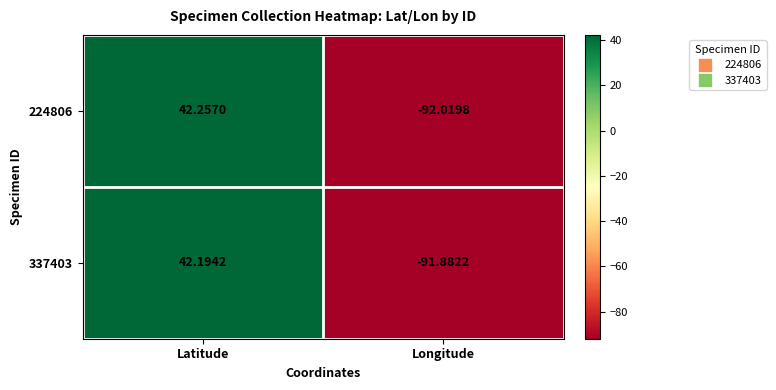

Rank the series at Longitude from highest to lowest value.

337403, 224806